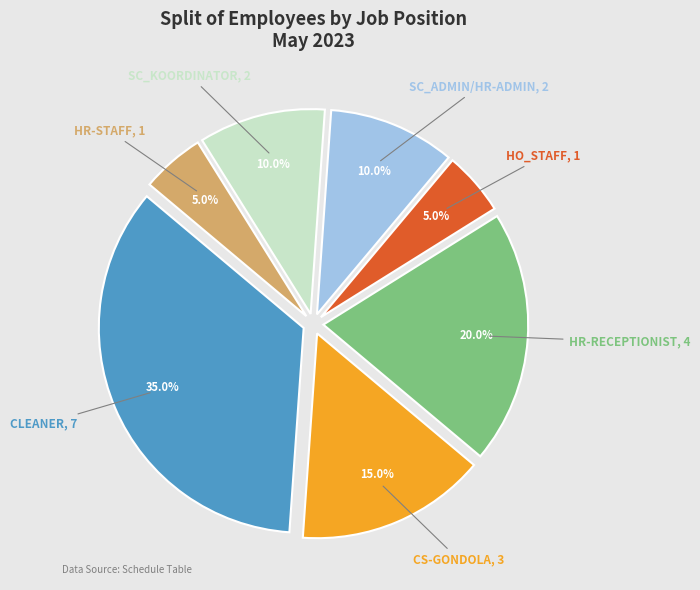

What is the ratio of the value at SC_KOORDINATOR to the value at CS-GONDOLA?

0.7